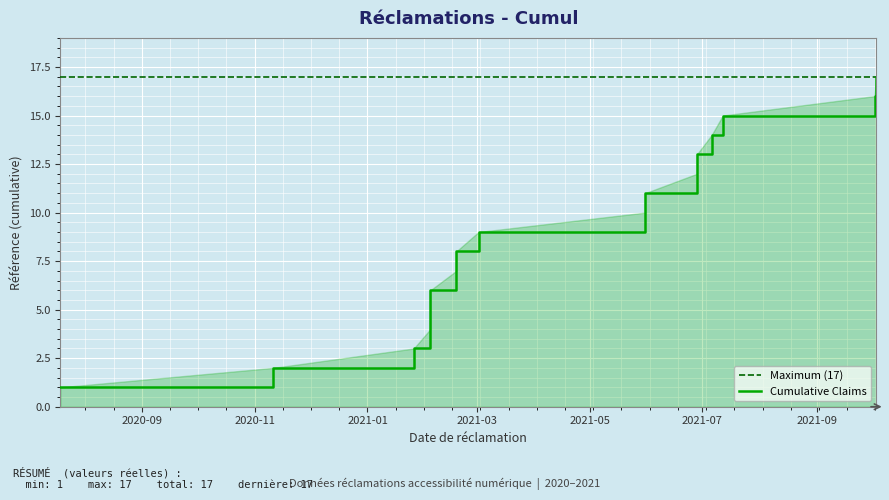

Which category has the lowest value across all series?

2020-07-19